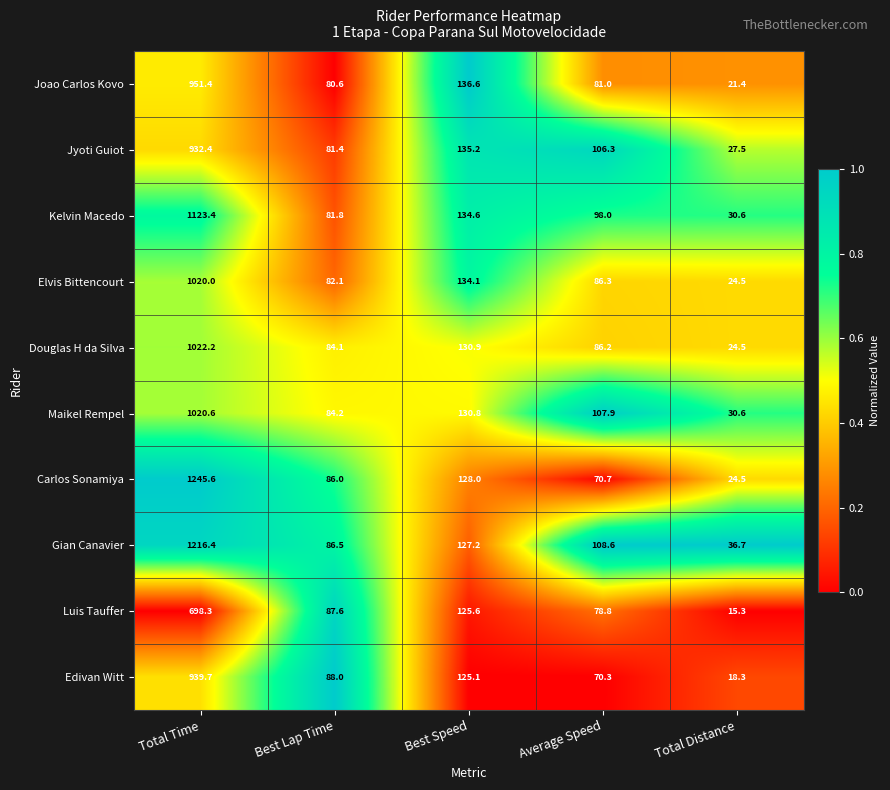

What is the approximate value of Luis Tauffer at Total Time?

698.3